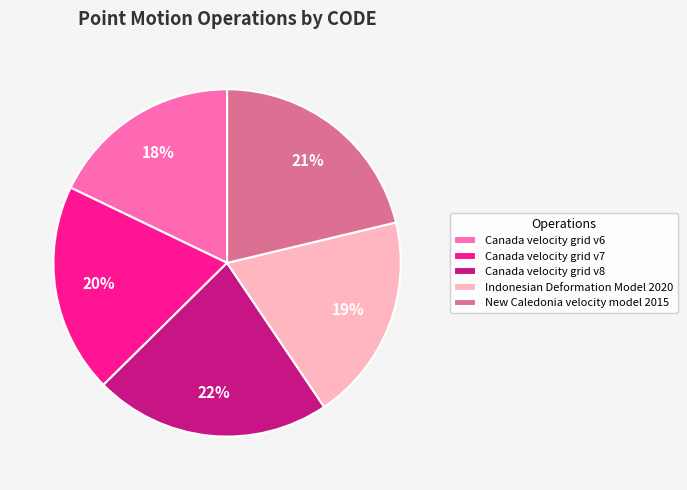

Which category has the biggest portion of the pie?

Canada velocity grid v8